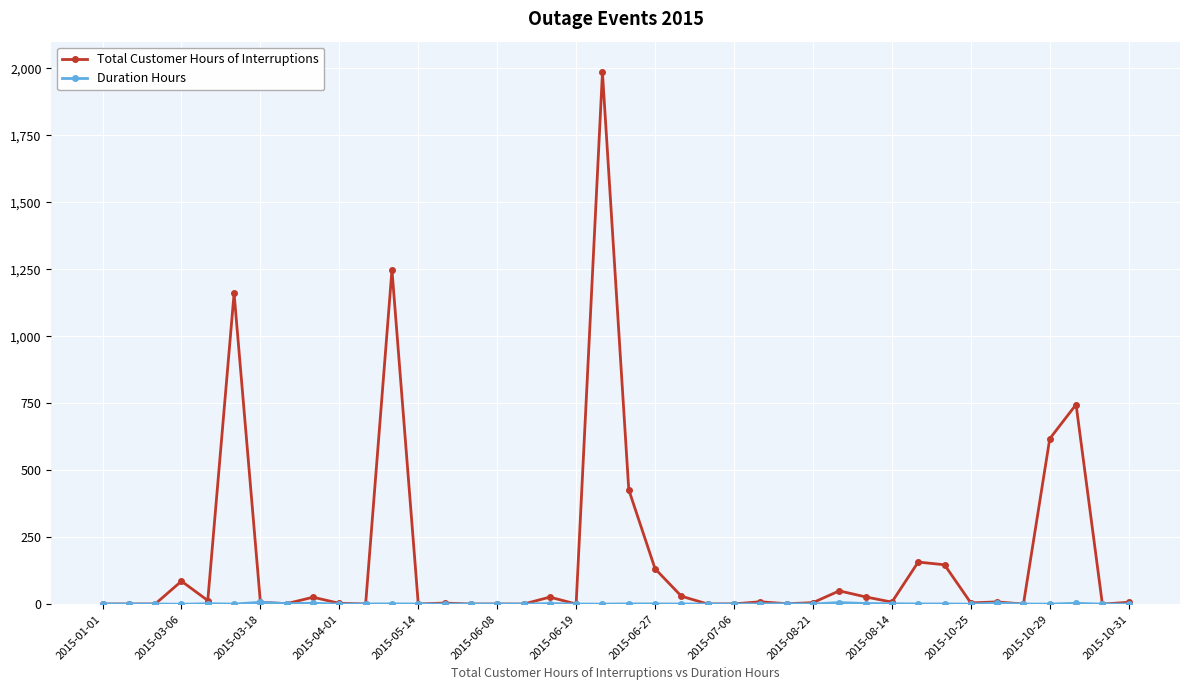

Which series has the widest spread of values?

Total Customer Hours of Interruptions